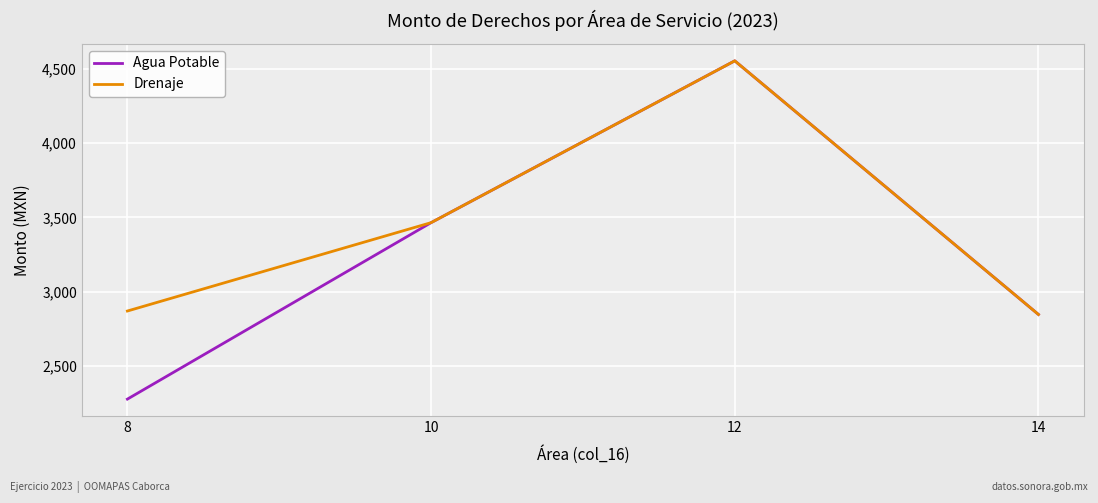

True or false: Drenaje has a value of 4854.5 at 8.

False